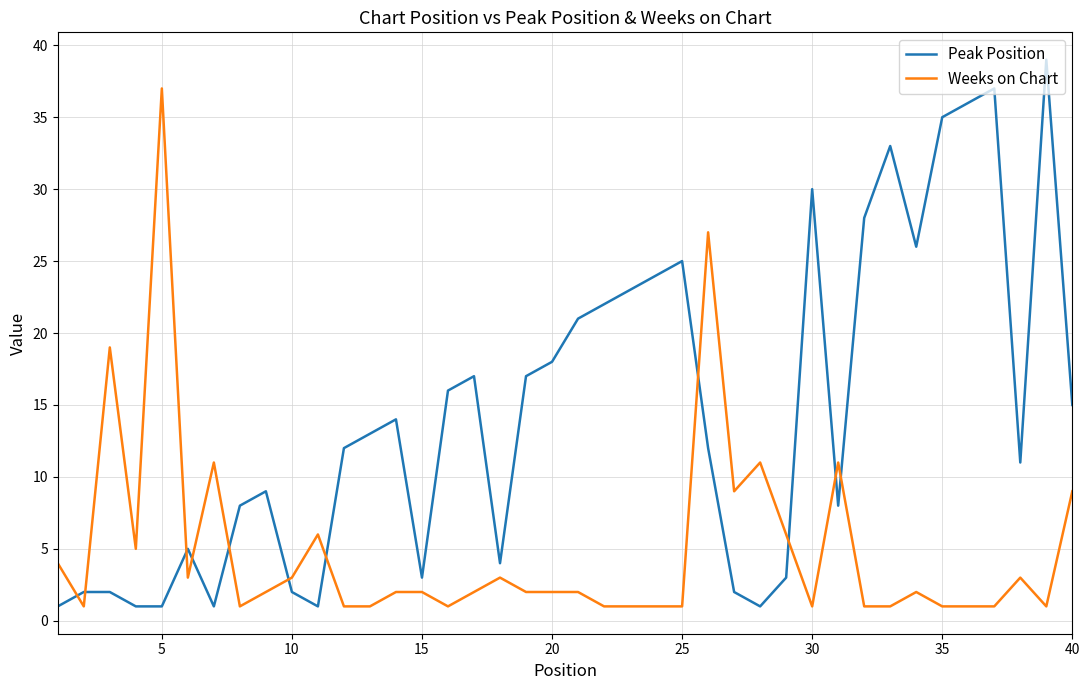

What is the difference between the maximum and minimum values in the Weeks on Chart series?

36